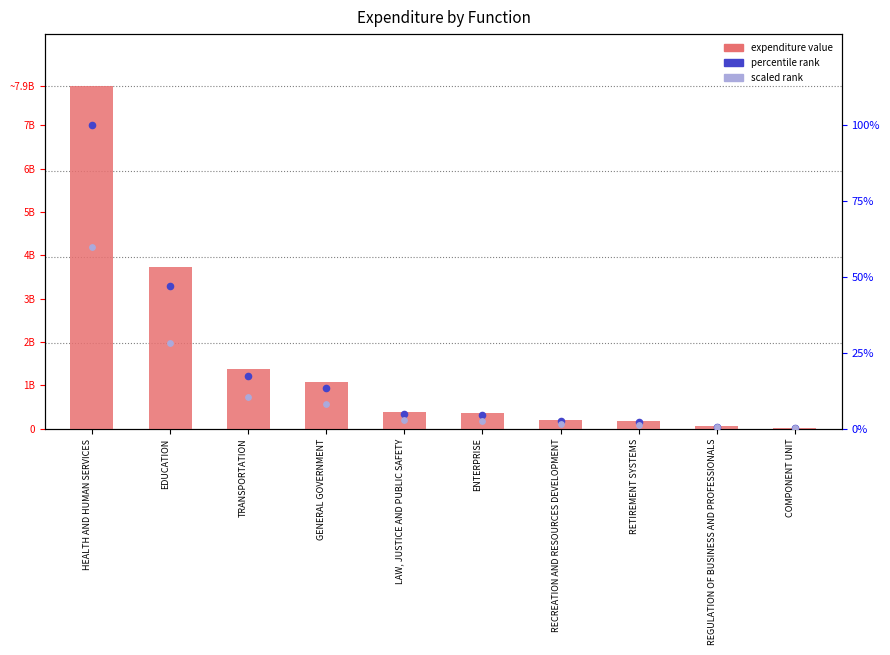

What is the total value across all series at REGULATION OF BUSINESS AND PROFESSIONALS?

57471244.7